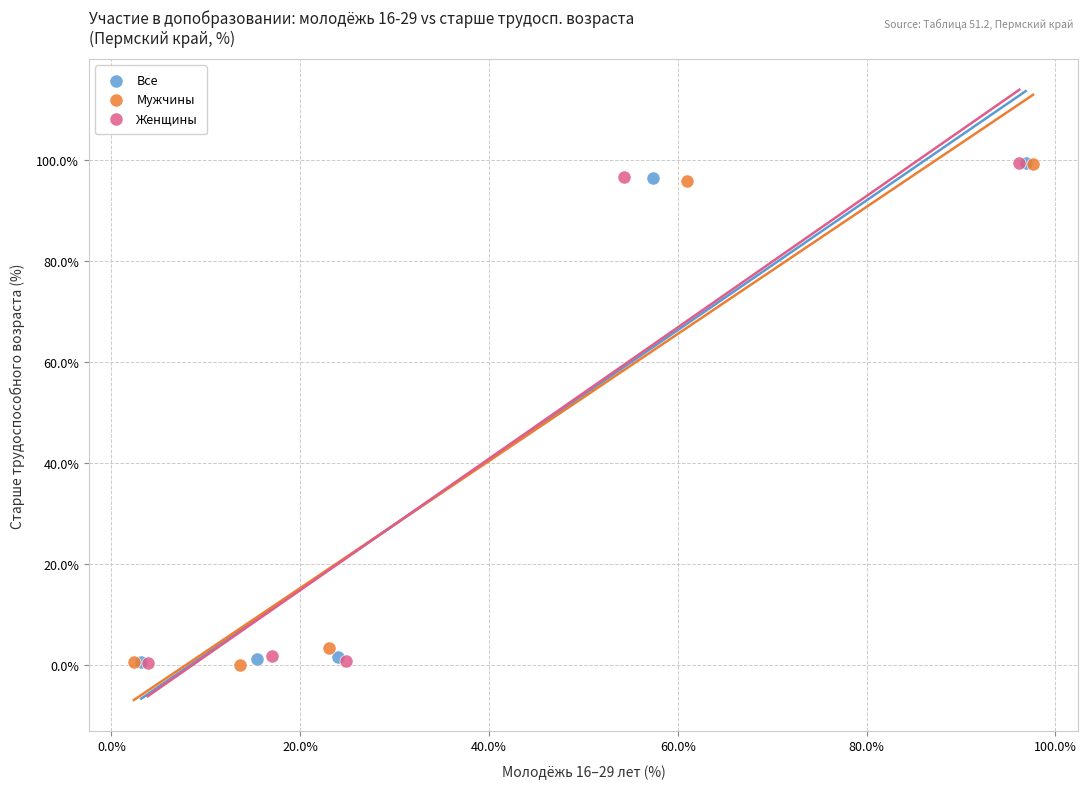

What are all the series names shown in the legend?

Все, Мужчины, Женщины